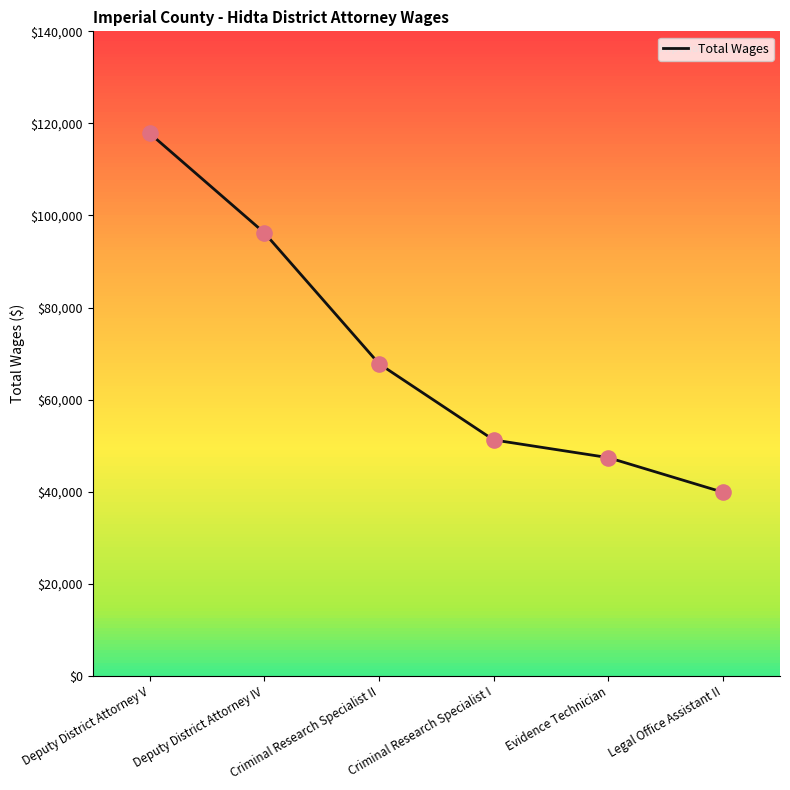

Which has a higher value, Deputy District Attorney IV or Legal Office Assistant II?

Deputy District Attorney IV